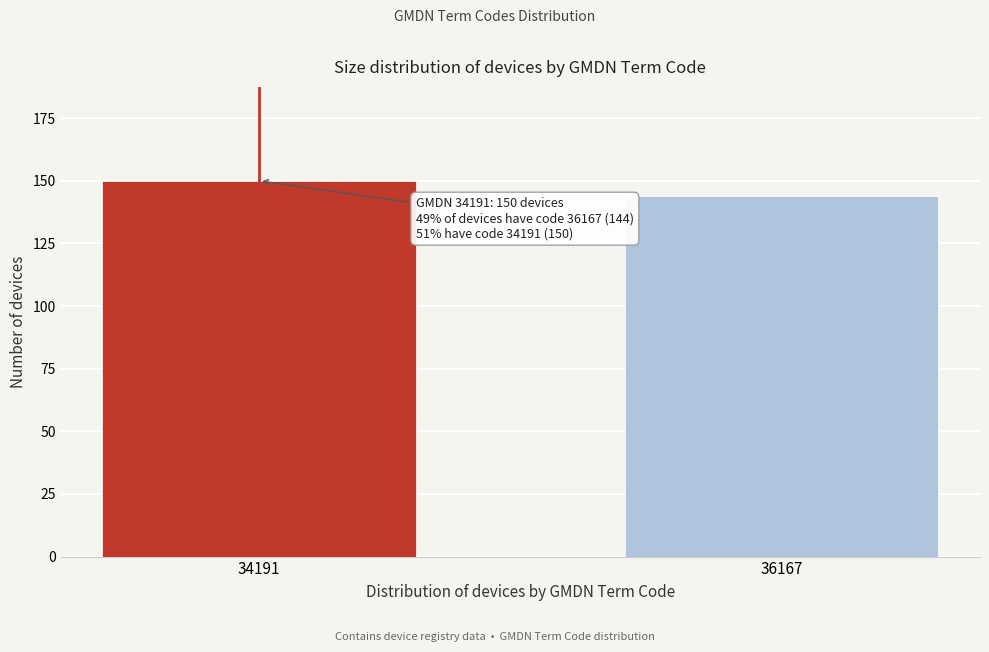

Reading left to right, list all the values displayed in this chart.

34191=150	36167=144